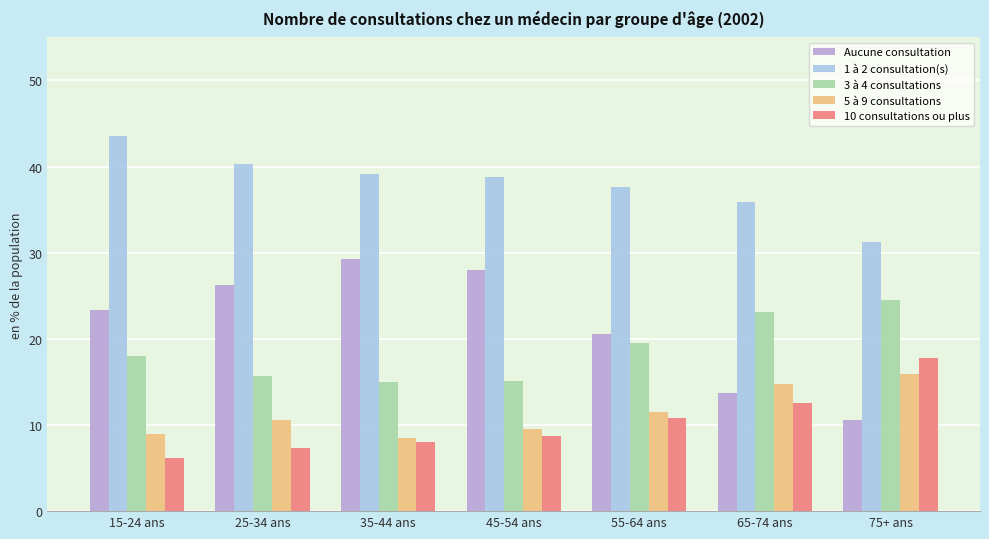

What is the difference between the 1 à 2 consultation(s) values at 15-24 ans and 65-74 ans?

7.7